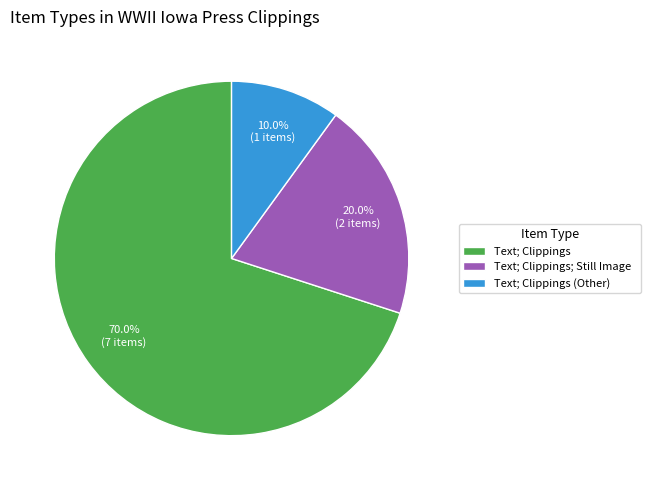

How many slices are in this pie chart?

3